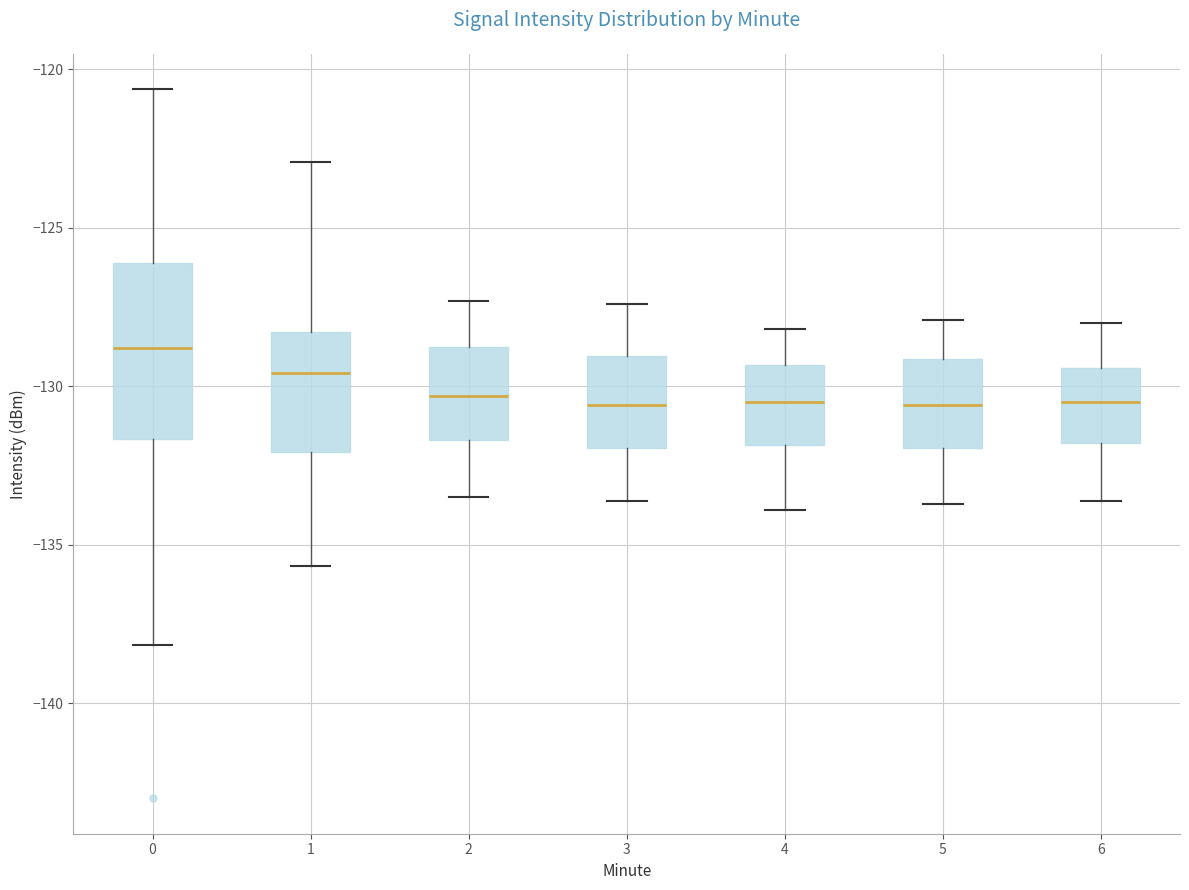

Comparing the boxes themselves (not the whiskers), which one is the tallest?

0